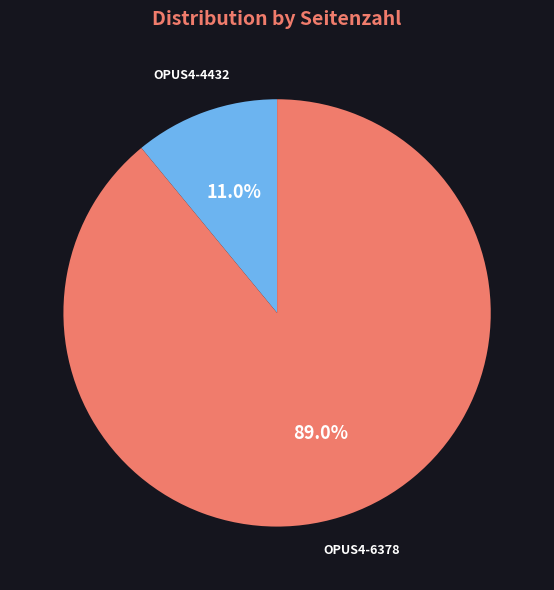

Is there a majority slice in this chart?

Yes